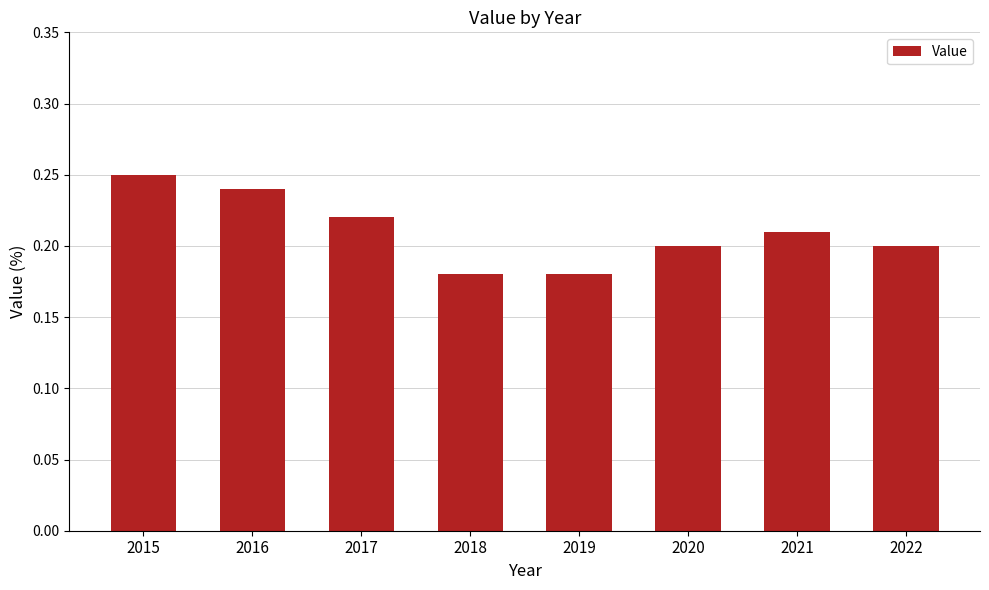

How many values are between 0 and 1?

8